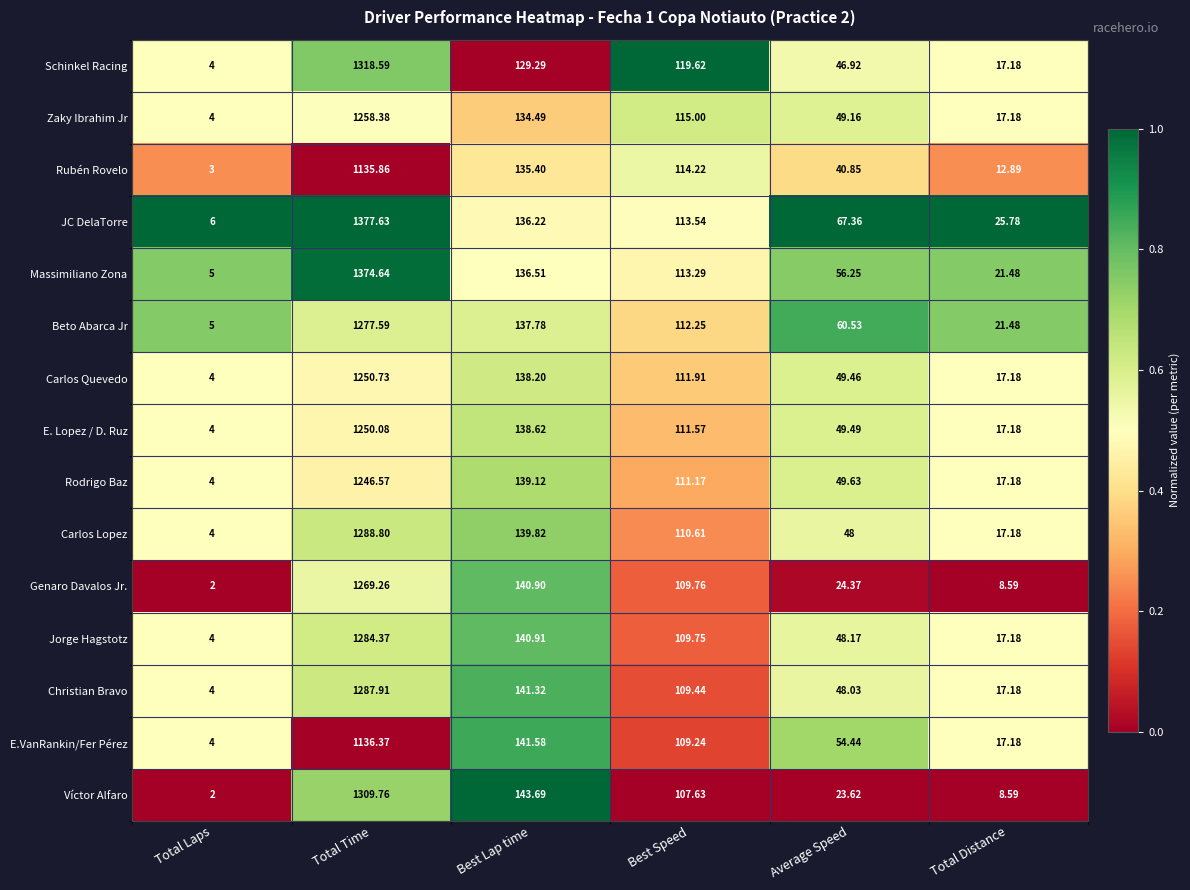

Which category has the lowest value in the JC DelaTorre series?

Total Laps